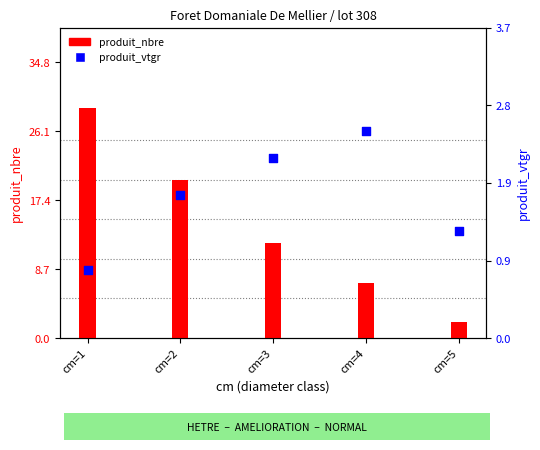

What are all the series names shown in the legend?

produit_nbre, produit_vtgr